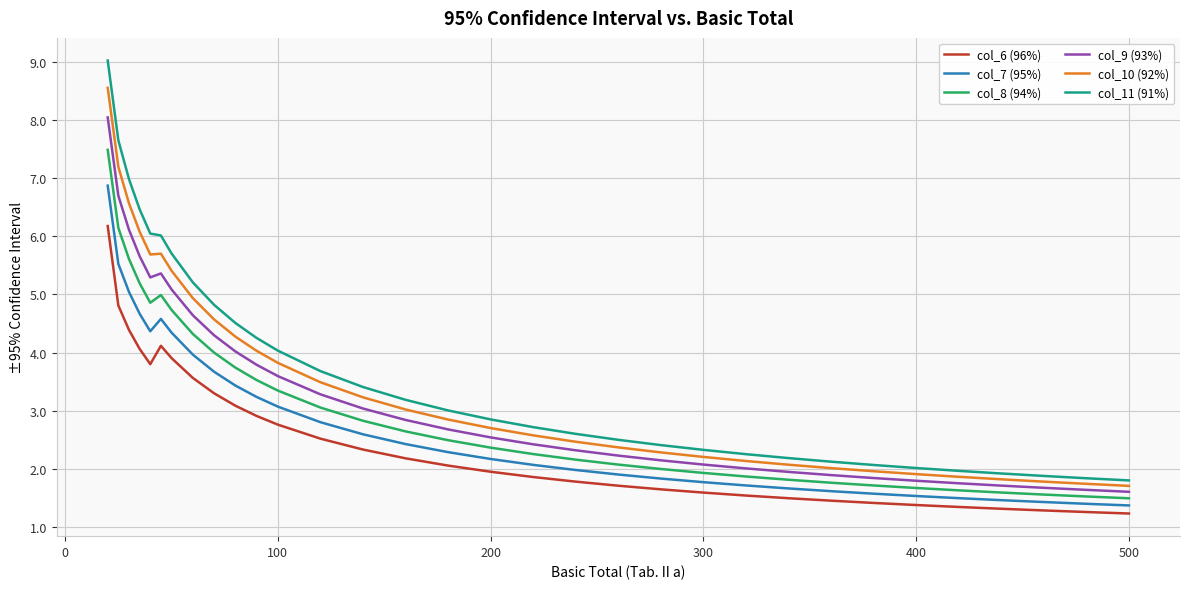

Rank the series by their maximum value, from highest to lowest.

col_11 (91%), col_10 (92%), col_9 (93%), col_8 (94%), col_7 (95%), col_6 (96%)